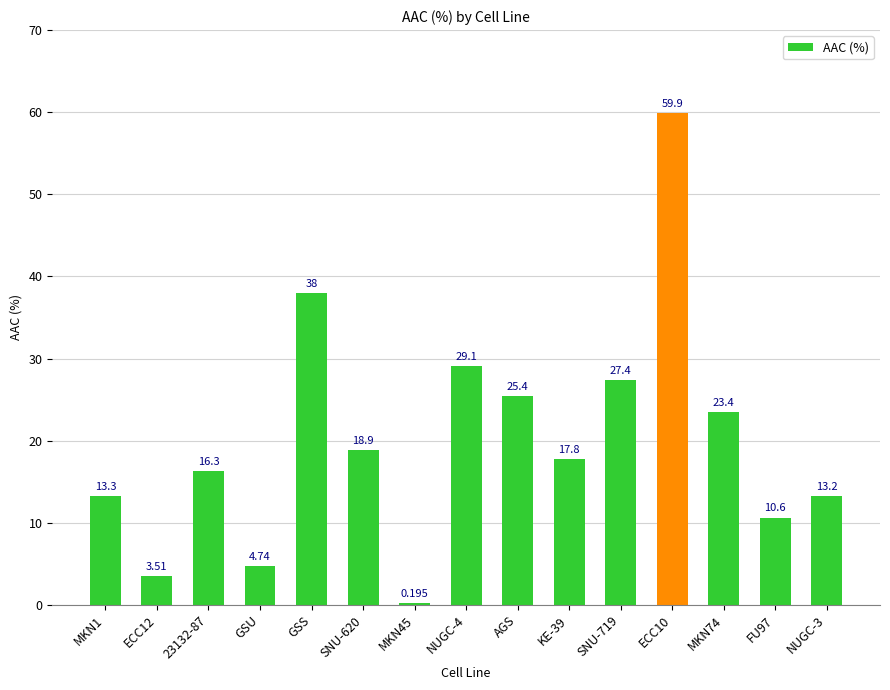

Which has a higher value, KE-39 or AGS?

AGS